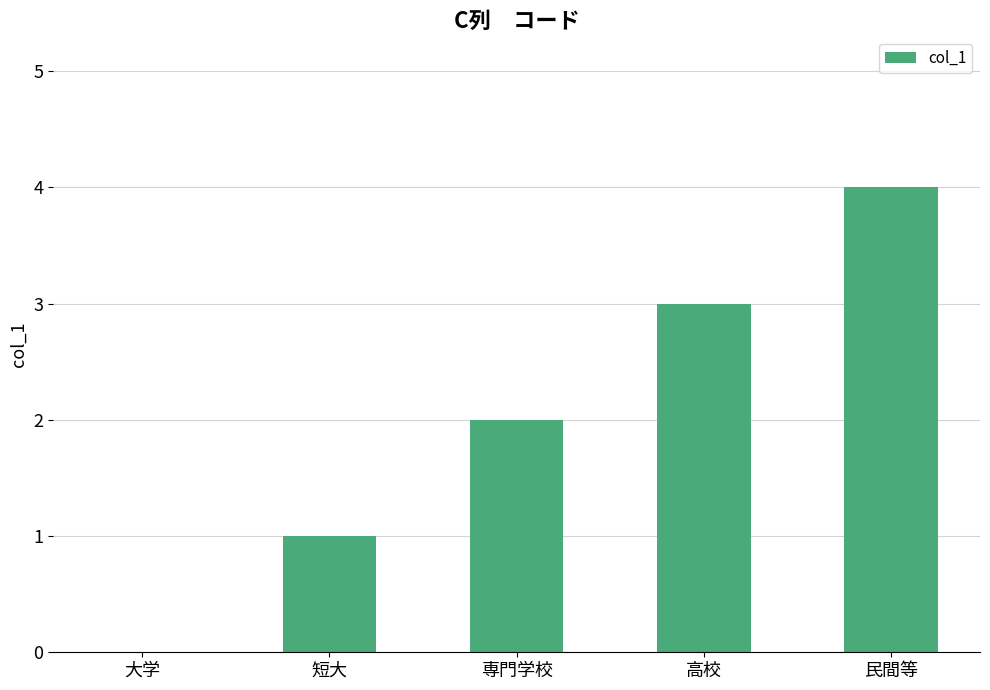

What is the maximum value shown in the chart?

4